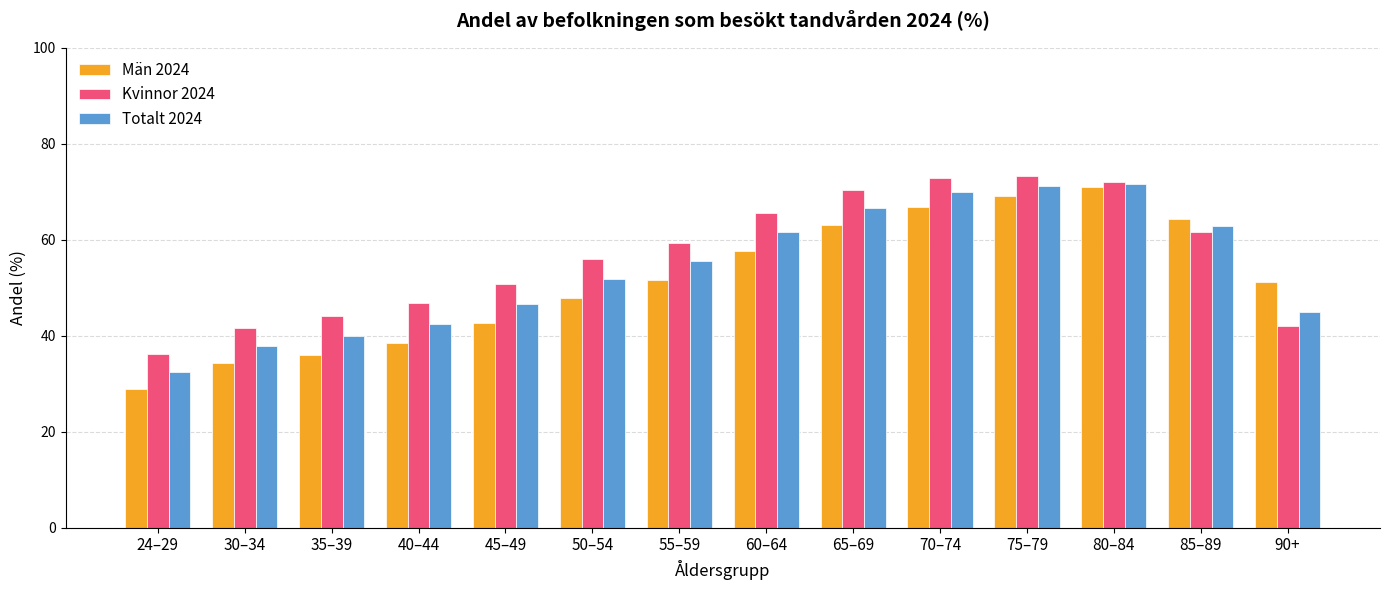

What is the difference between the maximum and second lowest values in the Kvinnor 2024 series?

31.6